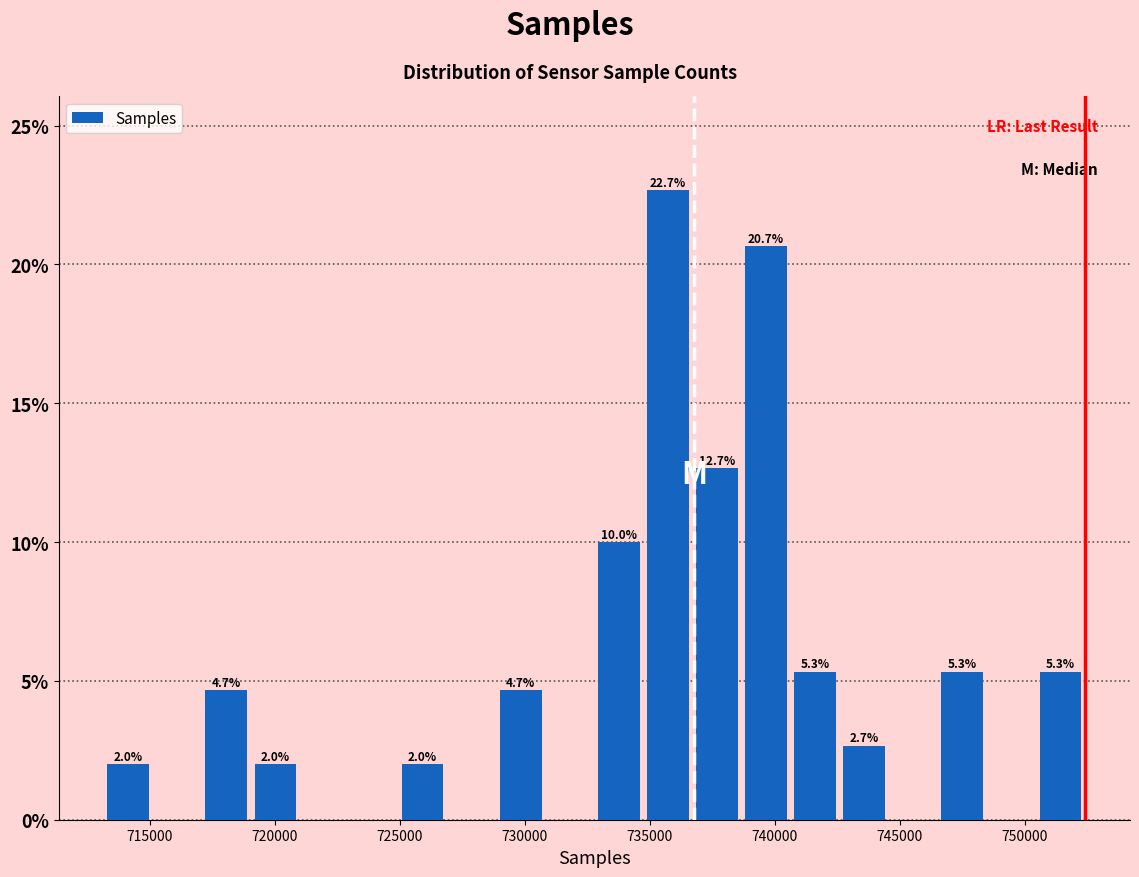

Read against the x-axis, roughly where is the centre of the tallest bar?

735500